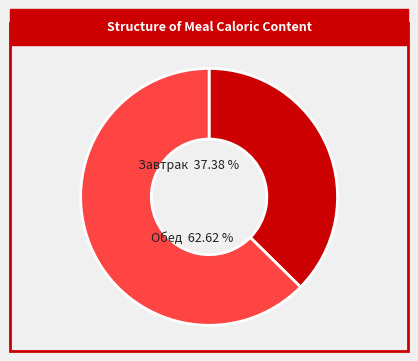

Is it true that Завтрак is 37% of the pie?

True